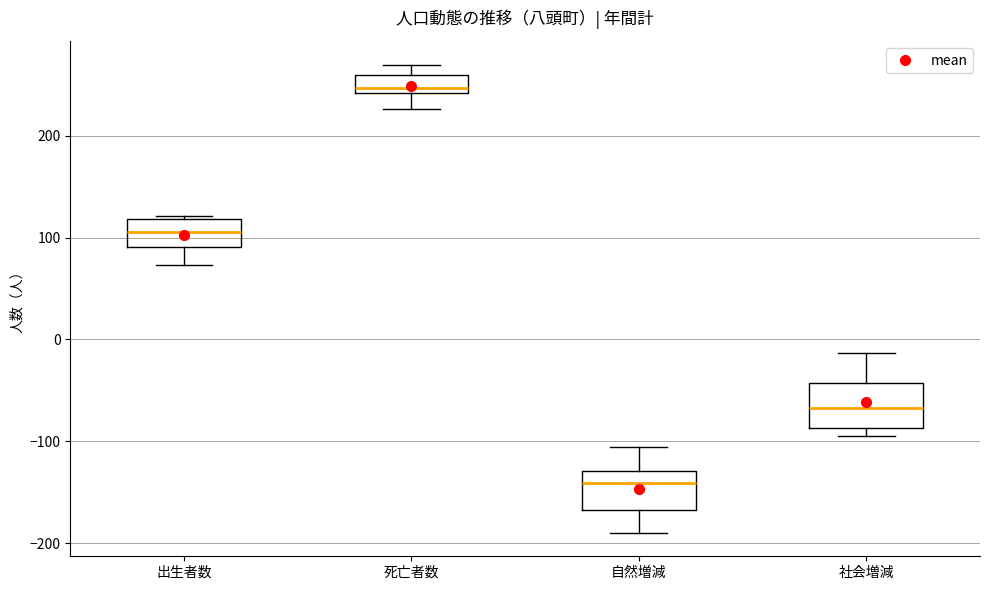

Which box's median line is the highest?

死亡者数